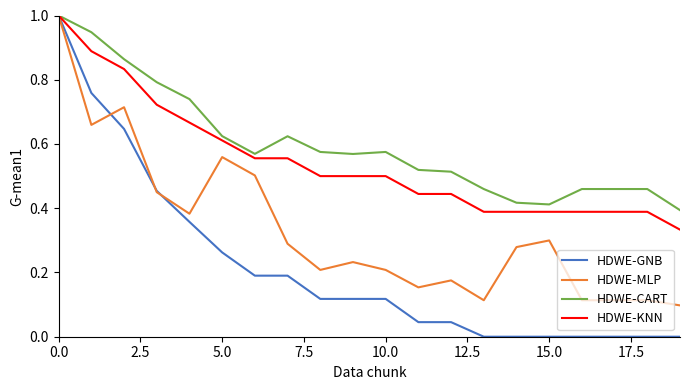

What is the maximum value shown in the chart?

1.0